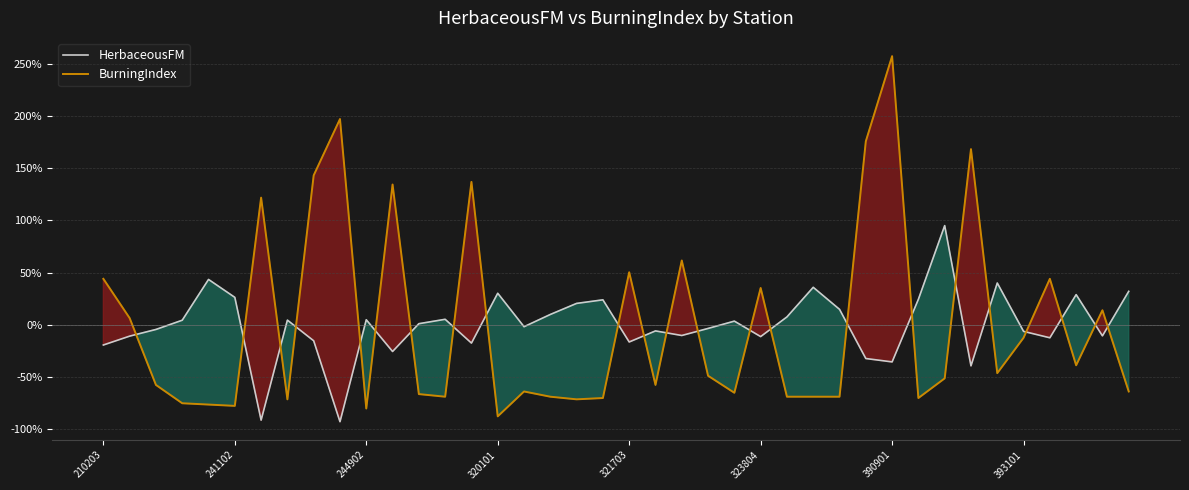

Does the chart display data point markers on the line(s)?

No